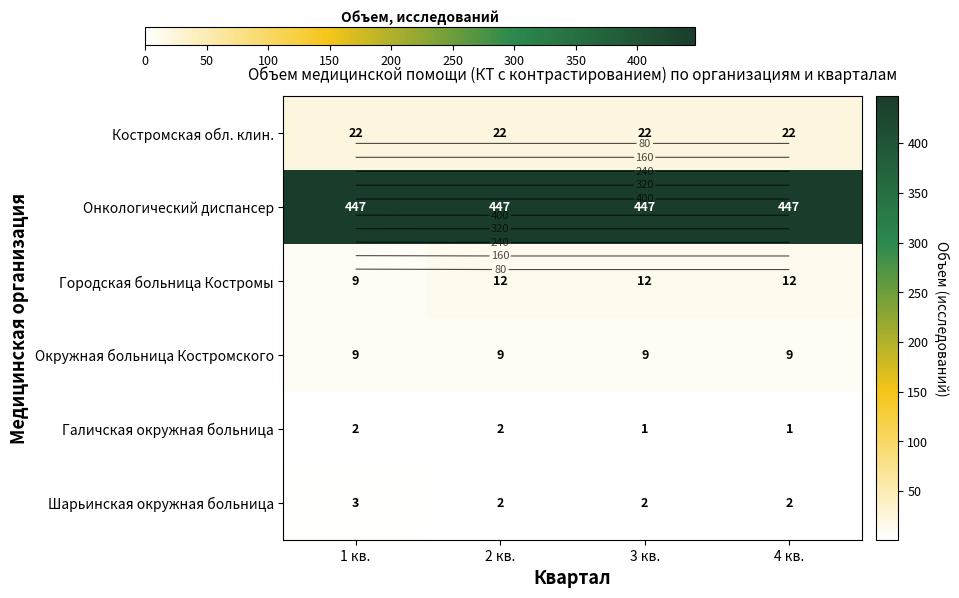

What is the highest value of the Онкологический диспансер series?

447